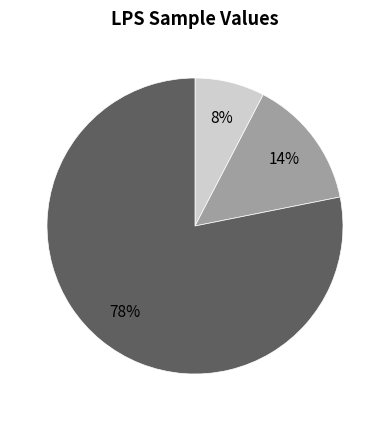

How many segments does this pie chart have?

3